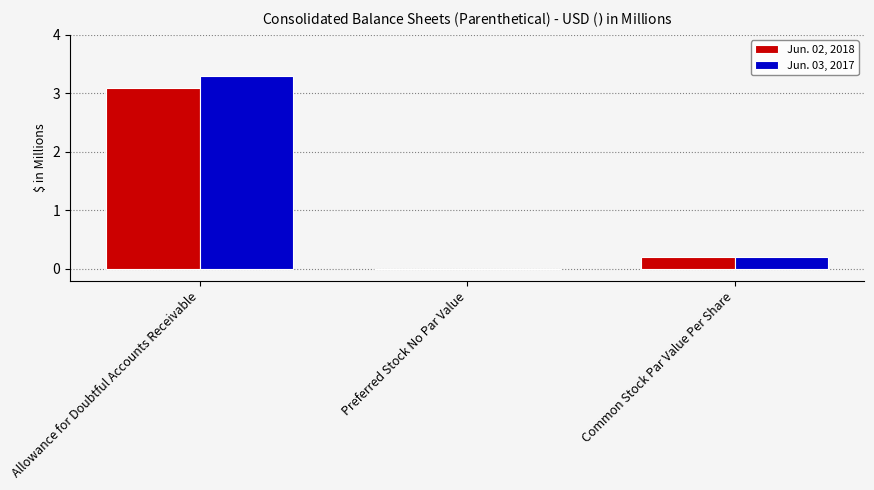

At which category is the sum across all series the highest?

Allowance for Doubtful Accounts Receivable